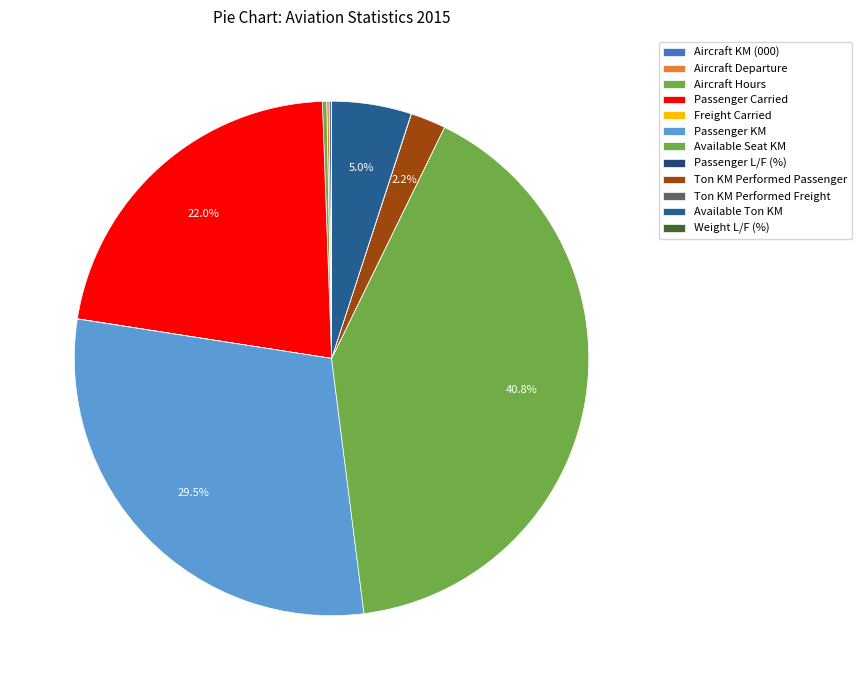

The Available Seat KM slice represents 53% of the pie. True or false?

False